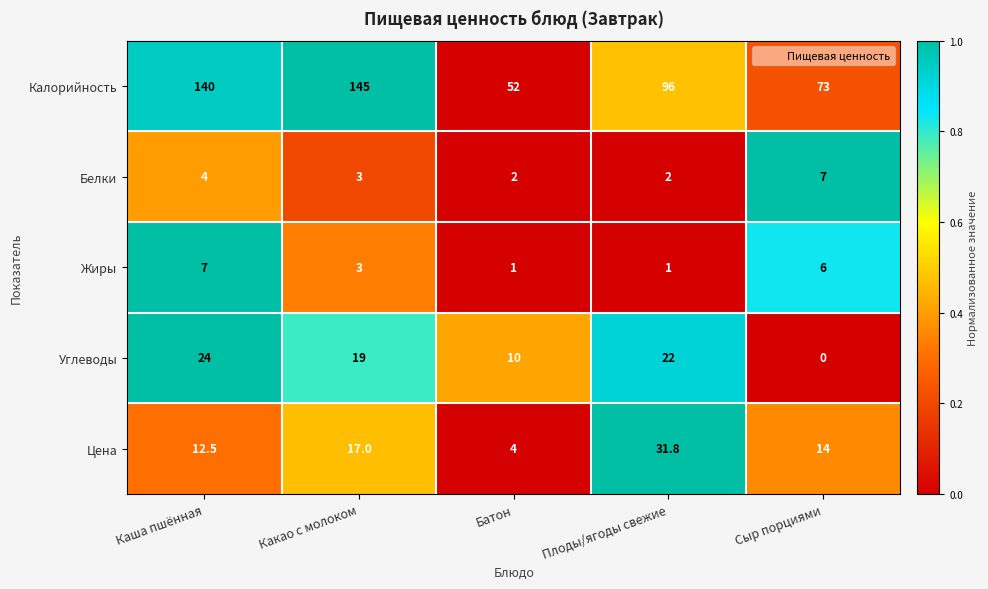

Reading left to right, transcribe all the data shown in this chart.

Калорийность: Каша пшённая=140.0	Какао с молоком=145.0	Батон=52.0	Плоды/ягоды свежие=96.0	Сыр порциями=73.0
Белки: Каша пшённая=4.0	Какао с молоком=3.0	Батон=2.0	Плоды/ягоды свежие=2.0	Сыр порциями=7.0
Жиры: Каша пшённая=7.0	Какао с молоком=3.0	Батон=1.0	Плоды/ягоды свежие=1.0	Сыр порциями=6.0
Углеводы: Каша пшённая=24.0	Какао с молоком=19.0	Батон=10.0	Плоды/ягоды свежие=22.0	Сыр порциями=0.0
Цена: Каша пшённая=12.5	Какао с молоком=17.0	Батон=4.0	Плоды/ягоды свежие=31.8	Сыр порциями=14.0